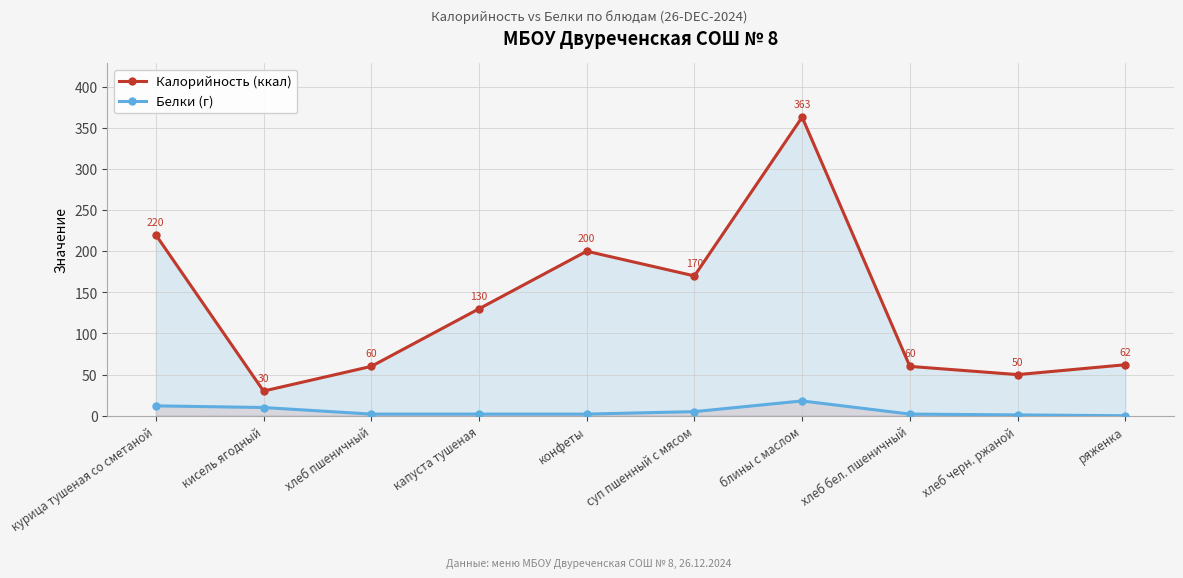

Does the chart display data point markers on the line(s)?

Yes